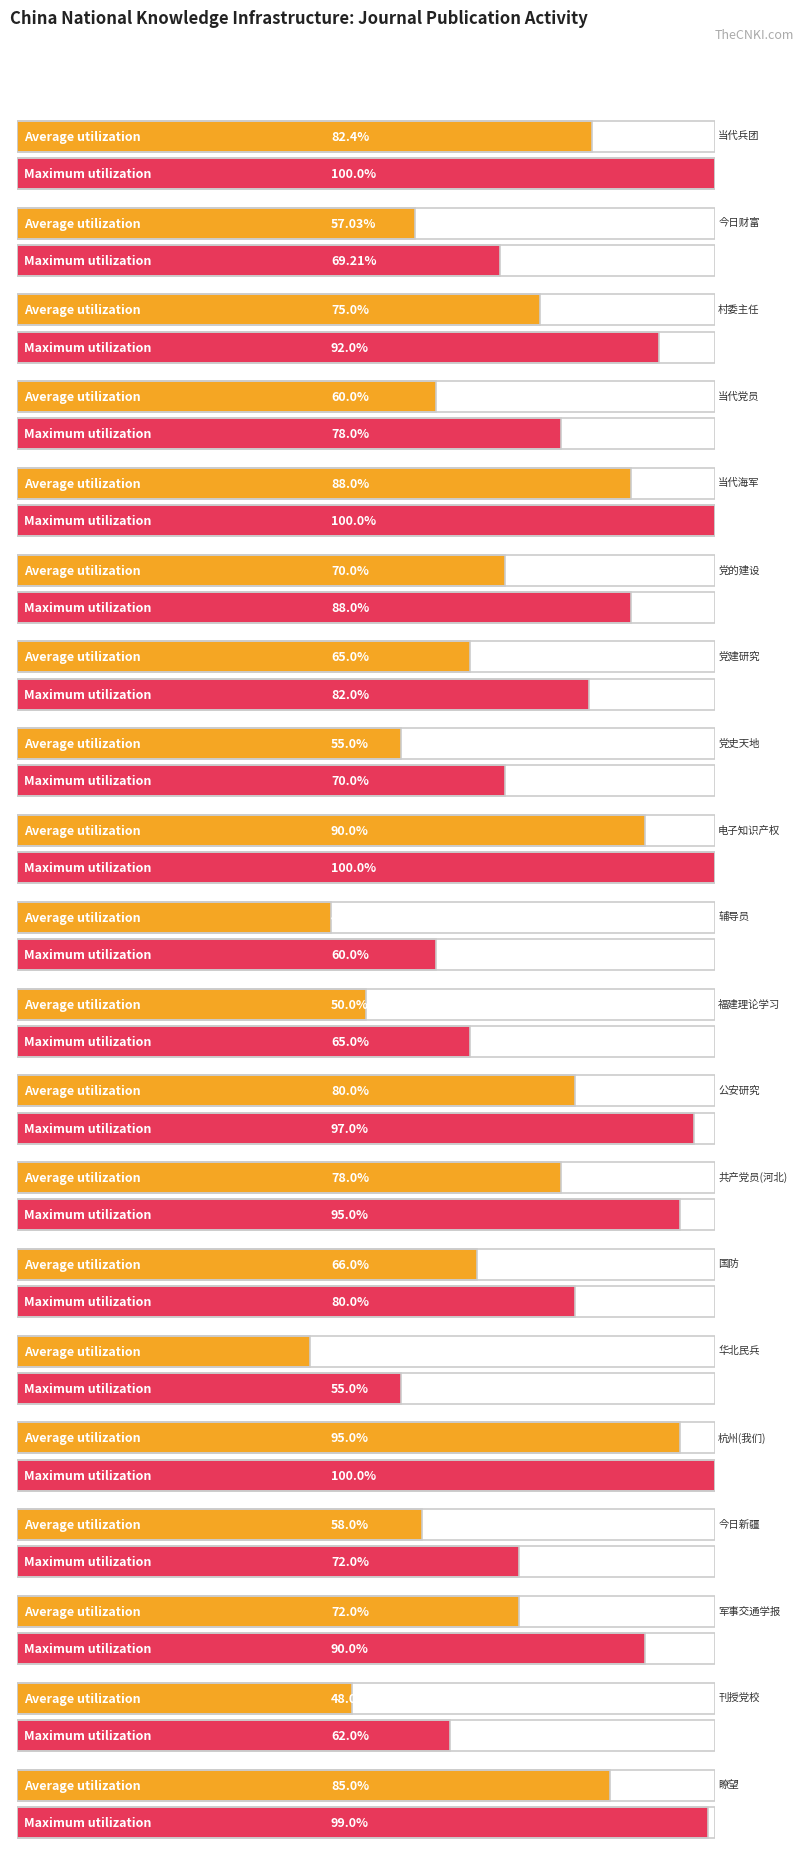

What are all the series names shown in the legend?

Average utilization, Maximum utilization